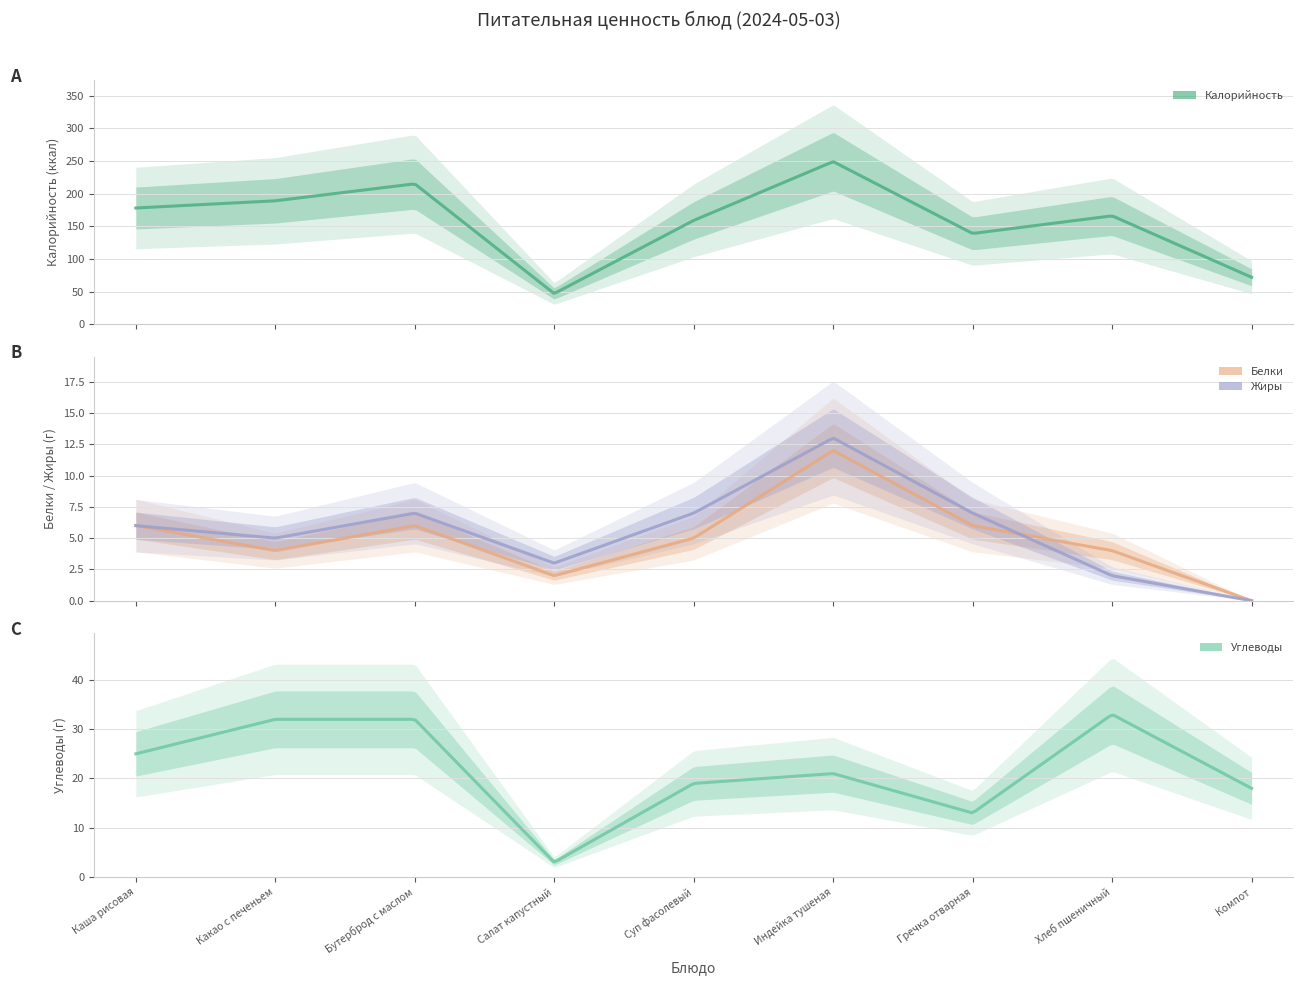

What is the difference between the highest and lowest values at Компот?

72